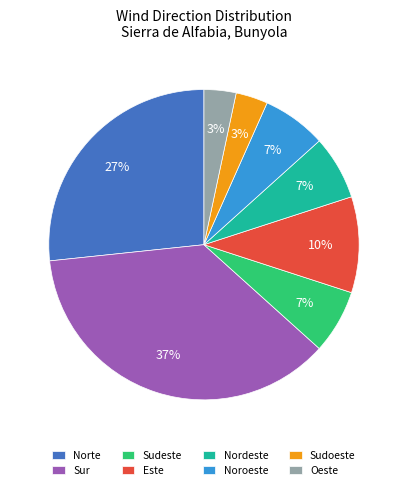

Is the sum of Sudoeste and Nordeste greater than half?

No